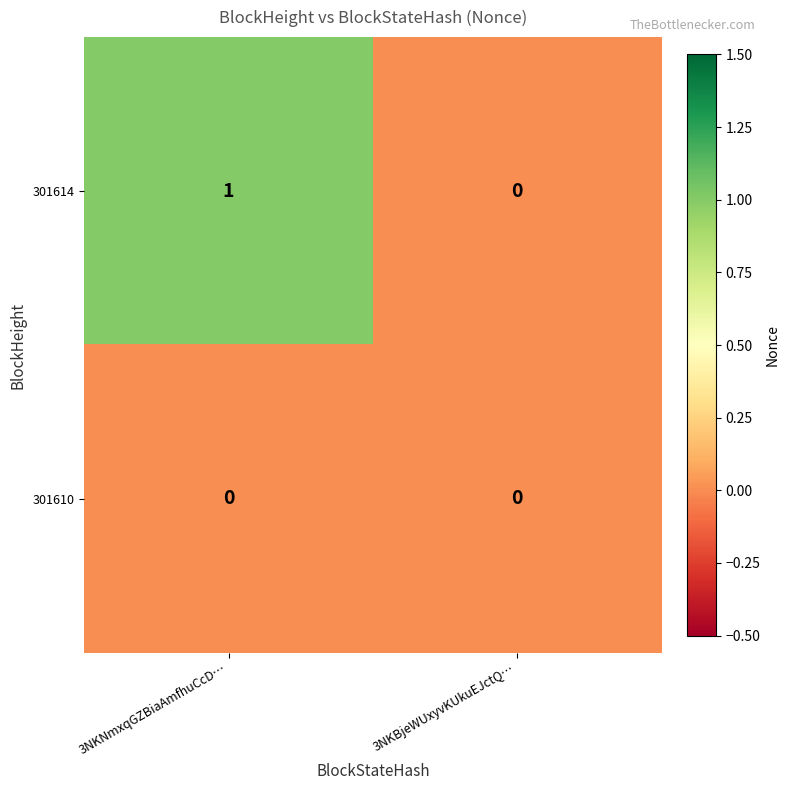

Which label corresponds to the largest value in the chart?

3NKNmxqGZBiaAmfhuCcD…